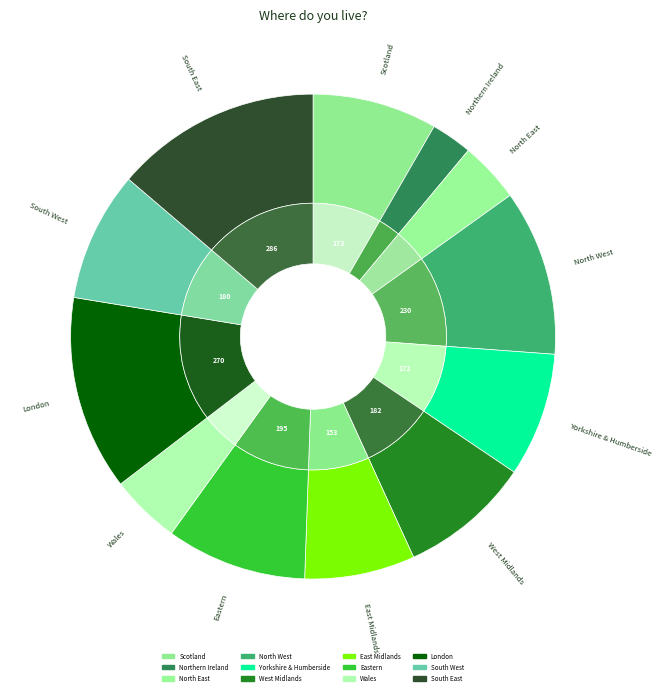

Is there any slice that represents more than half of the pie?

No